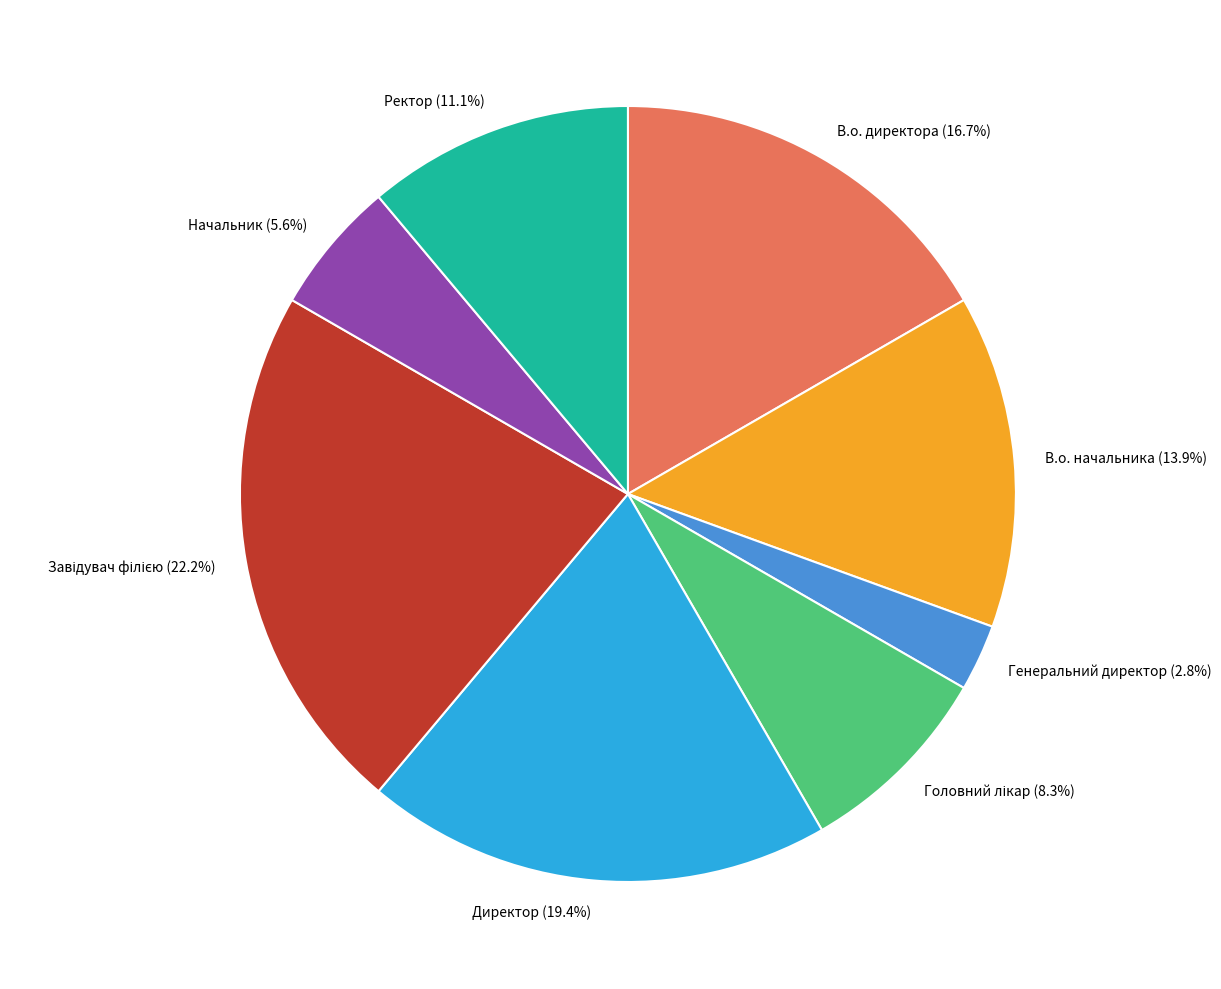

What is the smallest slice in the pie chart?

Генеральний директор